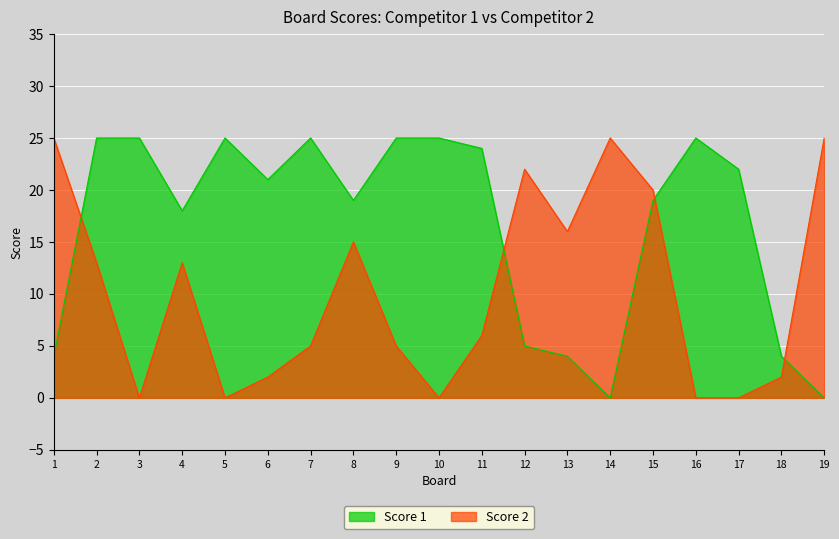

What is the value of the Score 1 point at the 12th from the left?

5